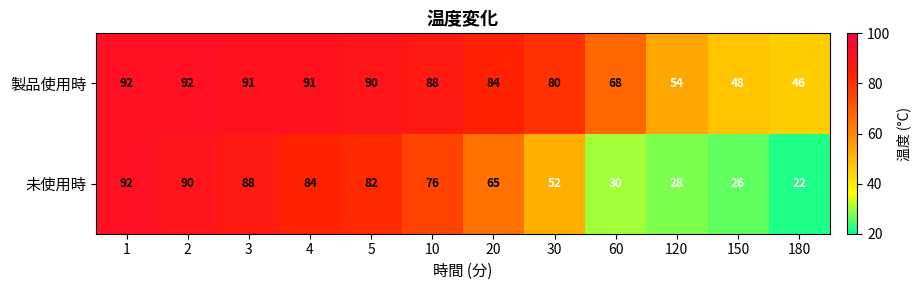

What value does the 製品使用時 series have at 5, to the nearest 10?

90